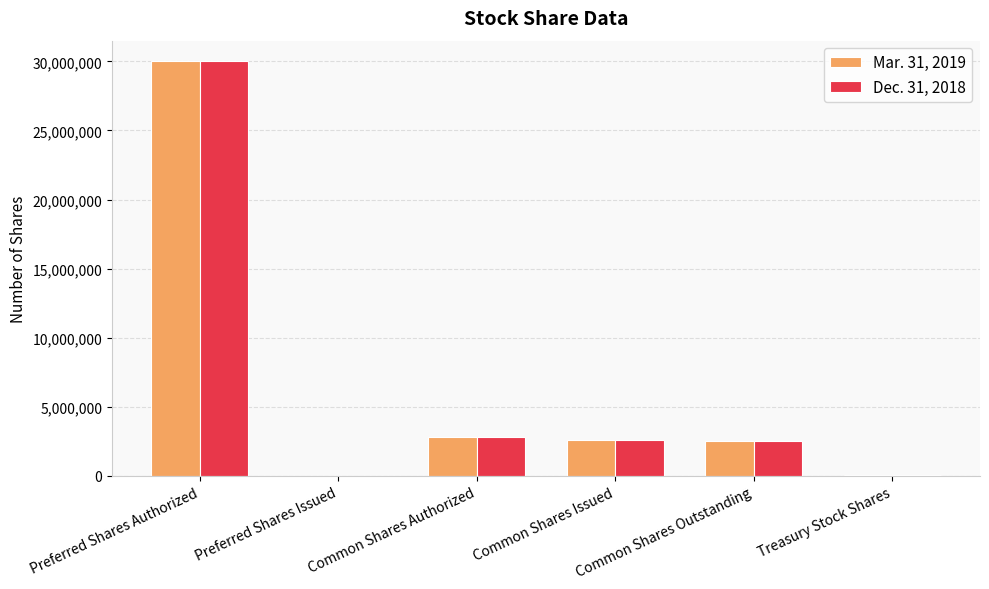

Is it true that Mar. 31, 2019 equals 13407946 at Preferred Shares Issued?

False